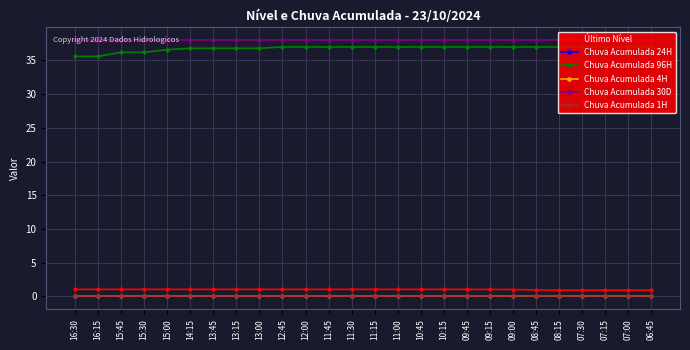

Does the chart have visible grid lines?

Yes